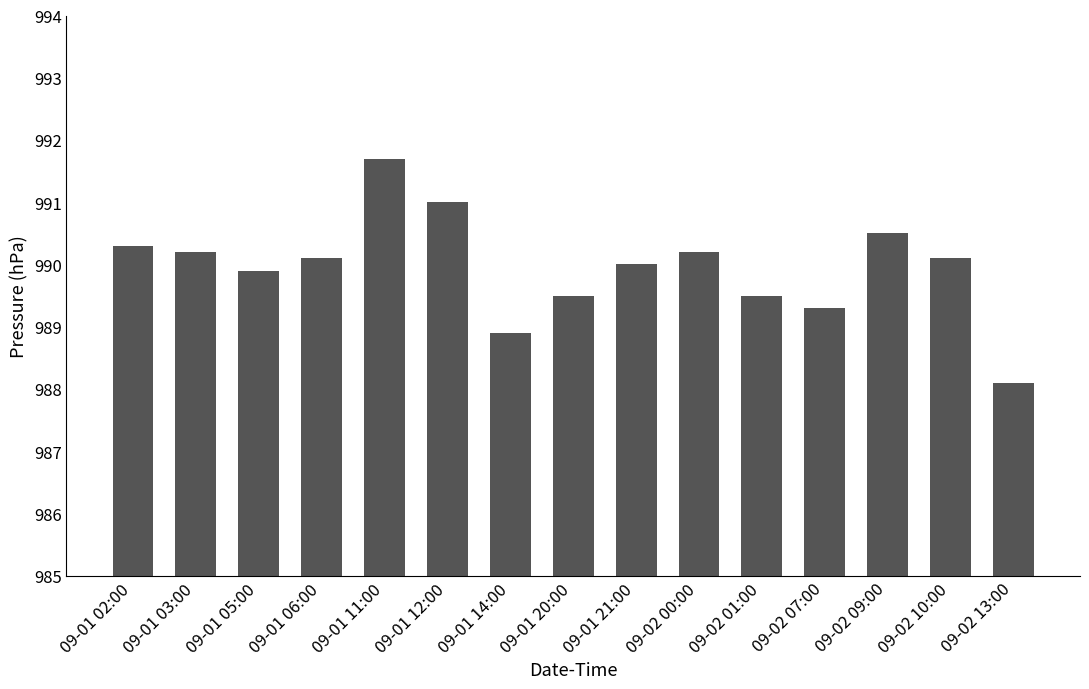

How many categories are shown in the chart?

15